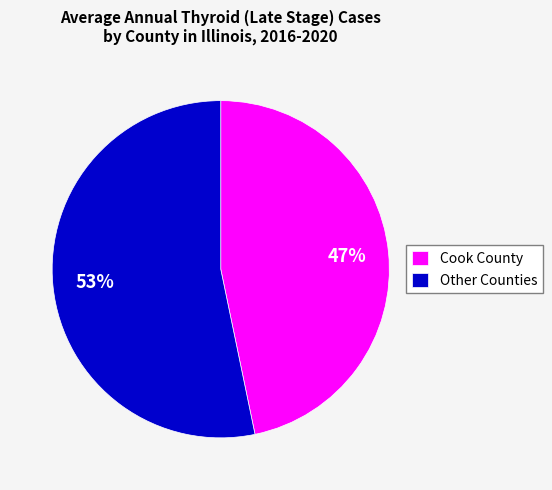

To the nearest percent, what is the combined percentage of Other Counties and Cook County?

100%